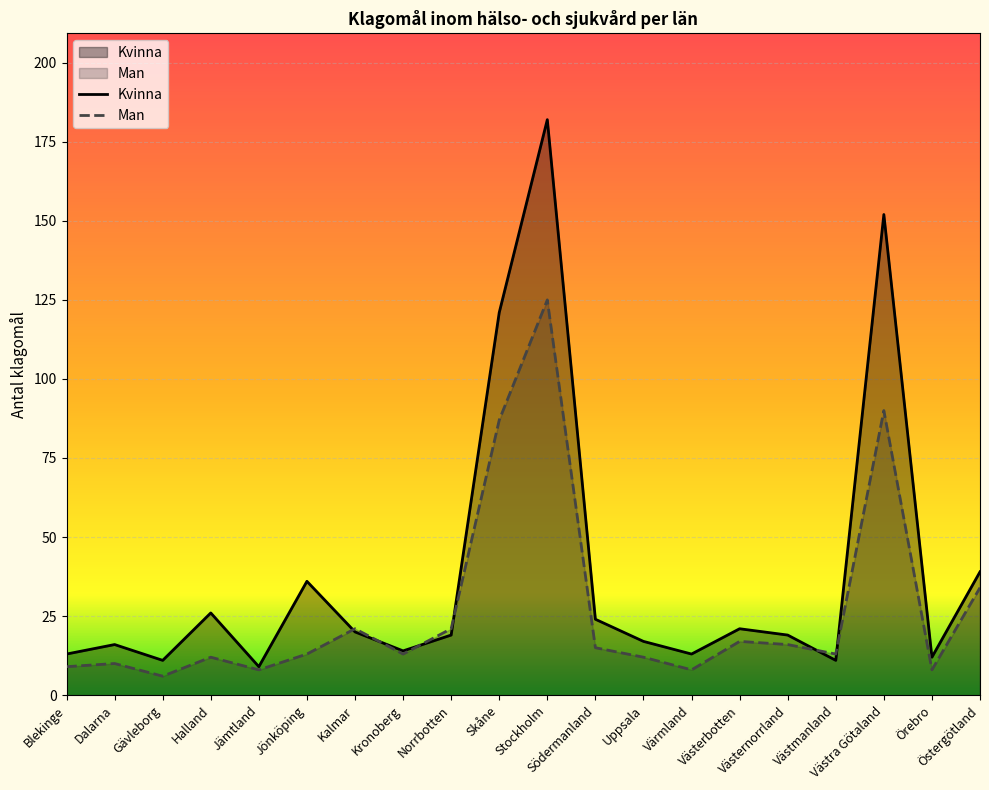

How many lines are shown in the chart?

2